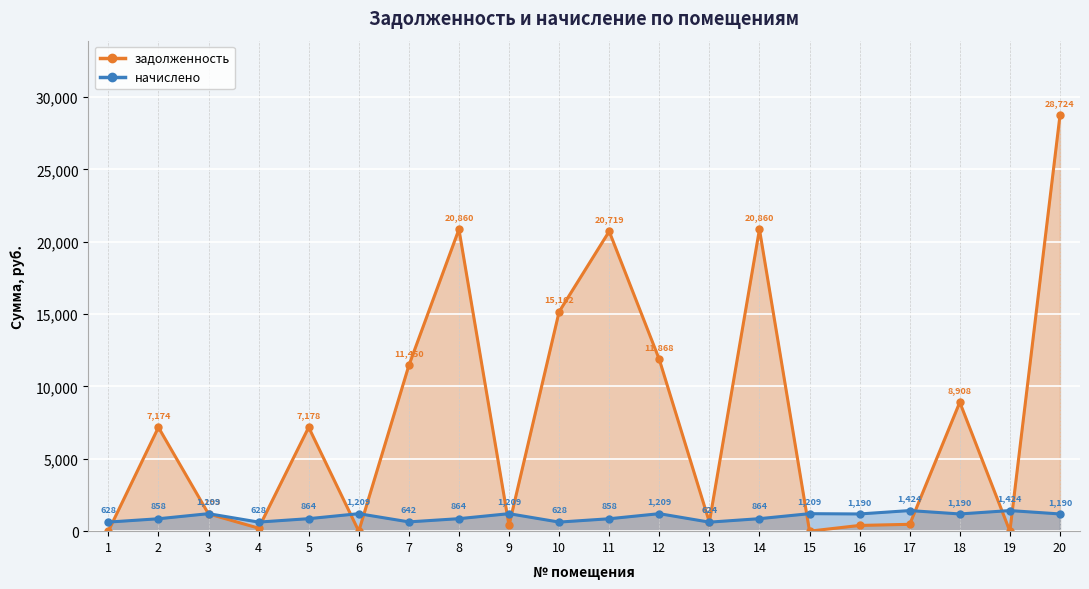

Reading right to left, extract all data points from this chart.

задолженность: 28723.7	0.0	8908.4	473.8	396.5	0.0	20860.0	624.0	11868.2	20718.7	15162.2	403.0	20860.0	11450.5	0.0	7178.3	209.3	1193.0	7174.2	0.0
начислено: 1189.5	1423.5	1189.5	1423.5	1189.5	1209.0	863.9	624.0	1209.0	858.0	627.9	1209.0	863.9	641.5	1209.0	863.9	627.9	1209.0	858.0	627.9